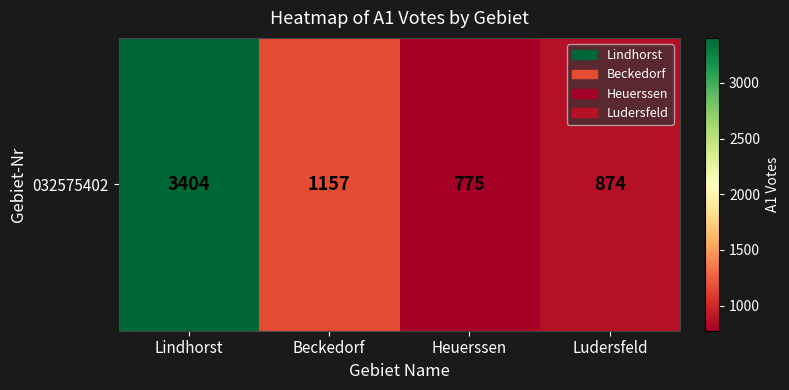

Reading left to right, what are all the values shown in this chart?

Lindhorst=3404	Beckedorf=1157	Heuerssen=775	Ludersfeld=874